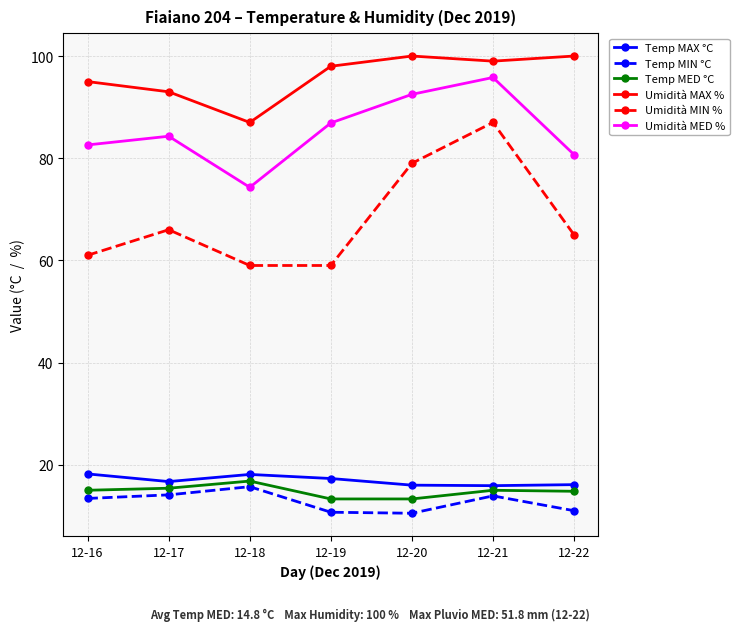

What is the value of the Umidità MED % point at the 1st from the left?

82.6